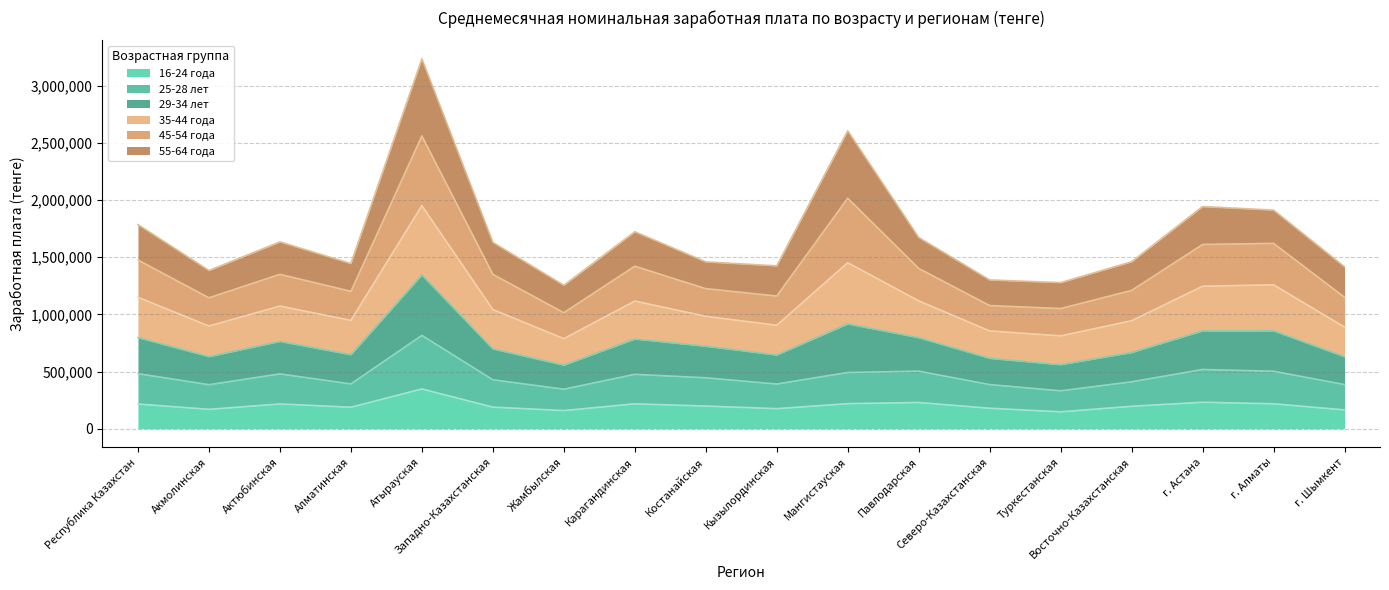

What is the minimum value for 16-24 года?

148027